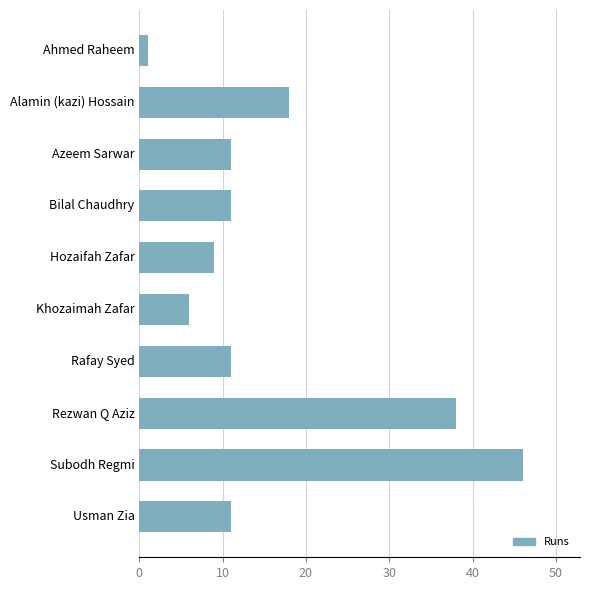

Approximately how many times larger is the value at Bilal Chaudhry compared to Rezwan Q Aziz?

0.3